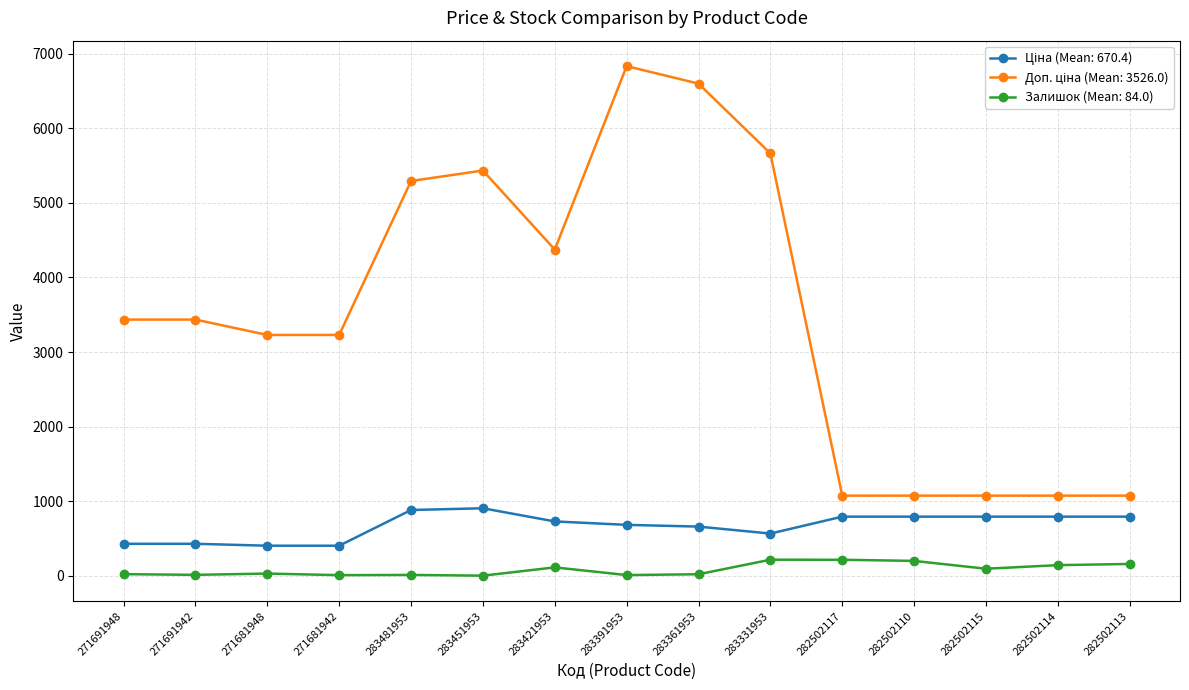

At how many categories does at least one series exceed 1604?

10